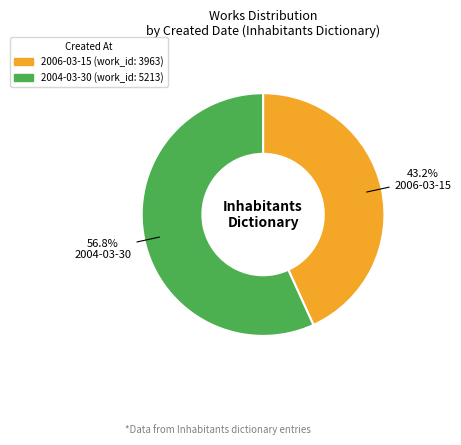

Is it true that 2006-03-15 is 43% of the pie?

True